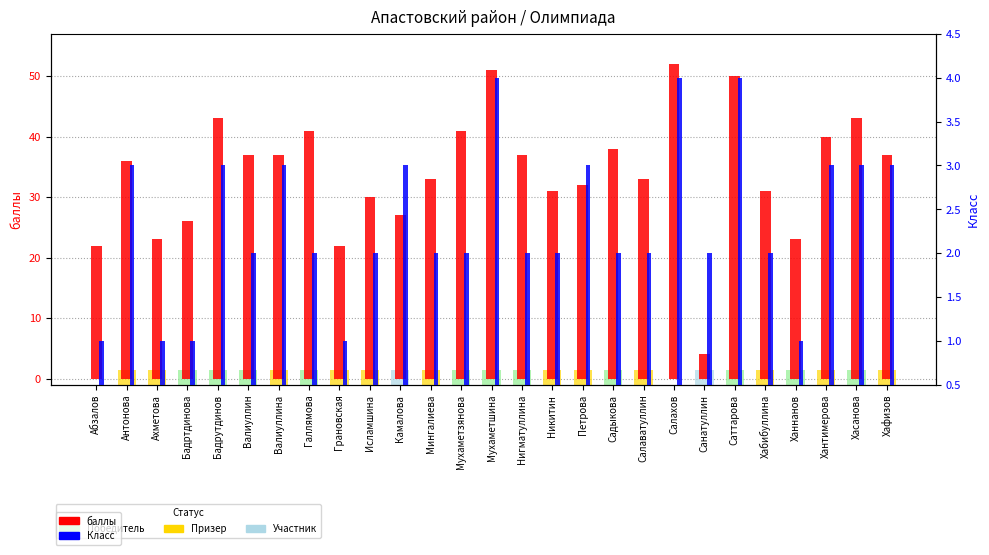

What position from the left is Галлямова?

8